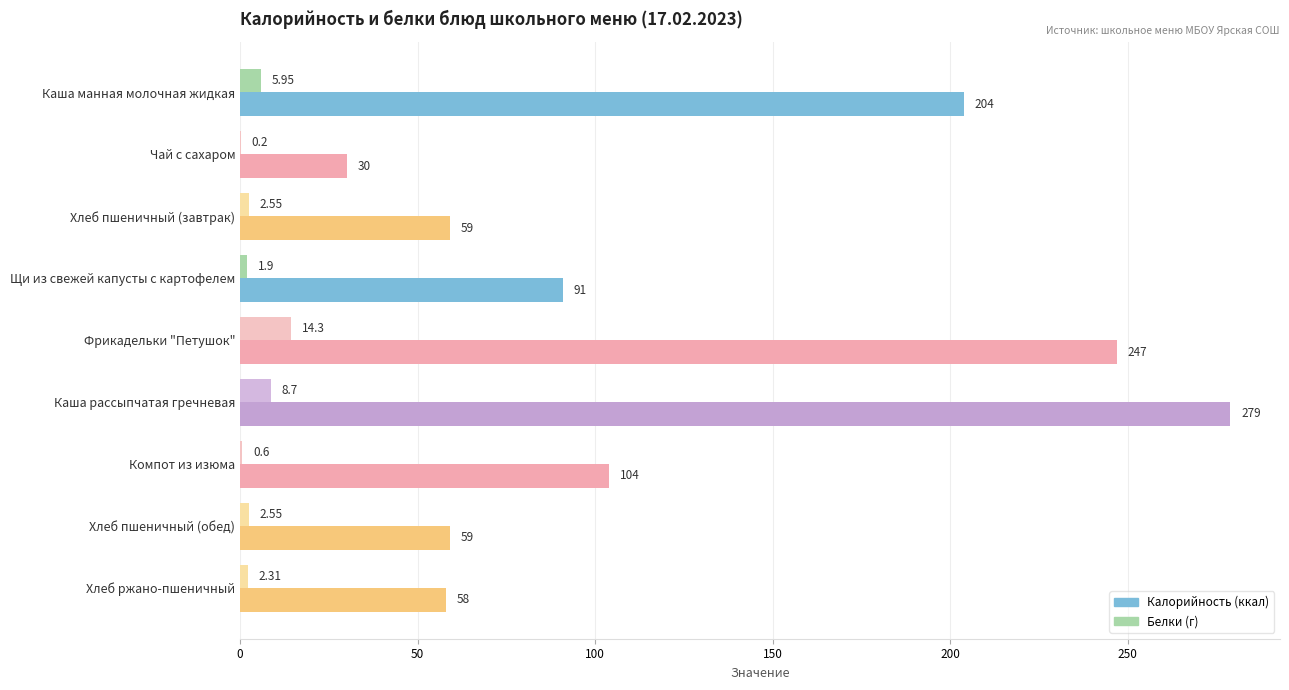

At which category is the sum across all series the highest?

Каша рассыпчатая гречневая